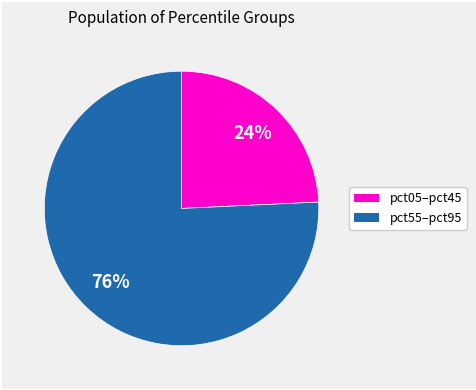

To the nearest percent, what is the average slice percentage?

50%